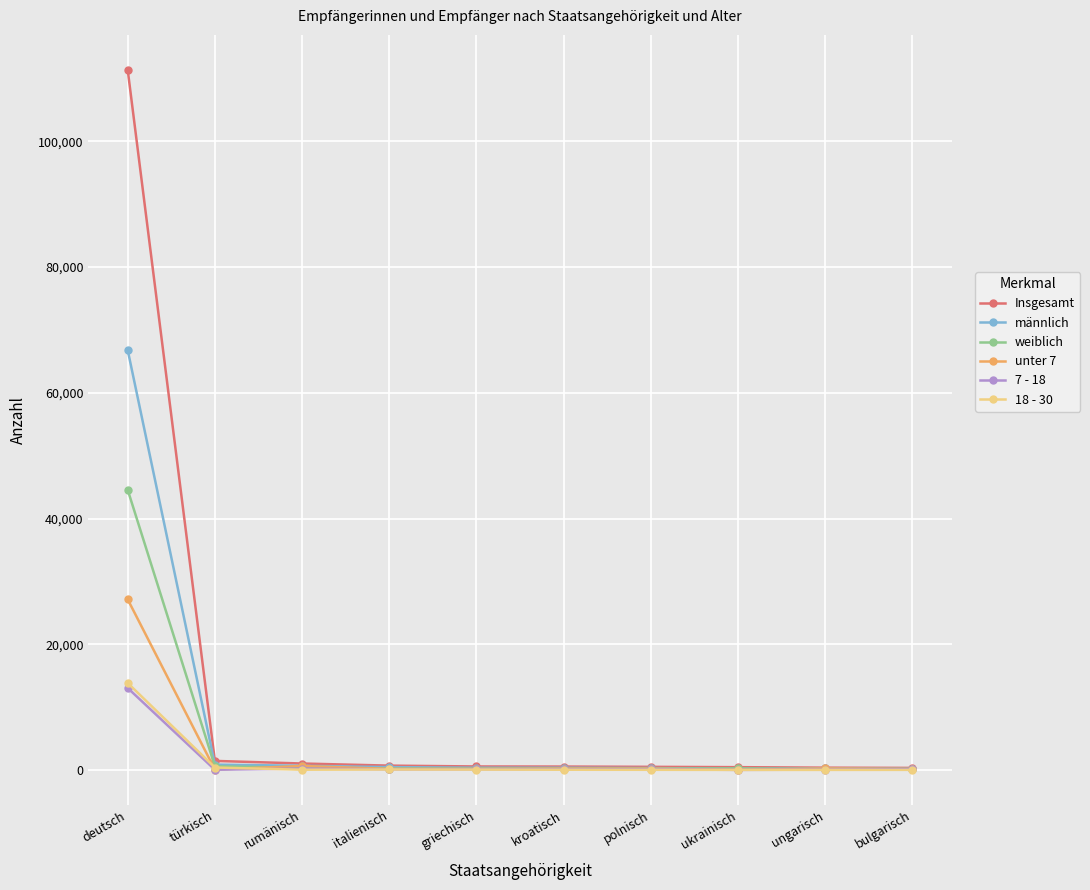

The value of 7 - 18 at deutsch is 13045. True or false?

True